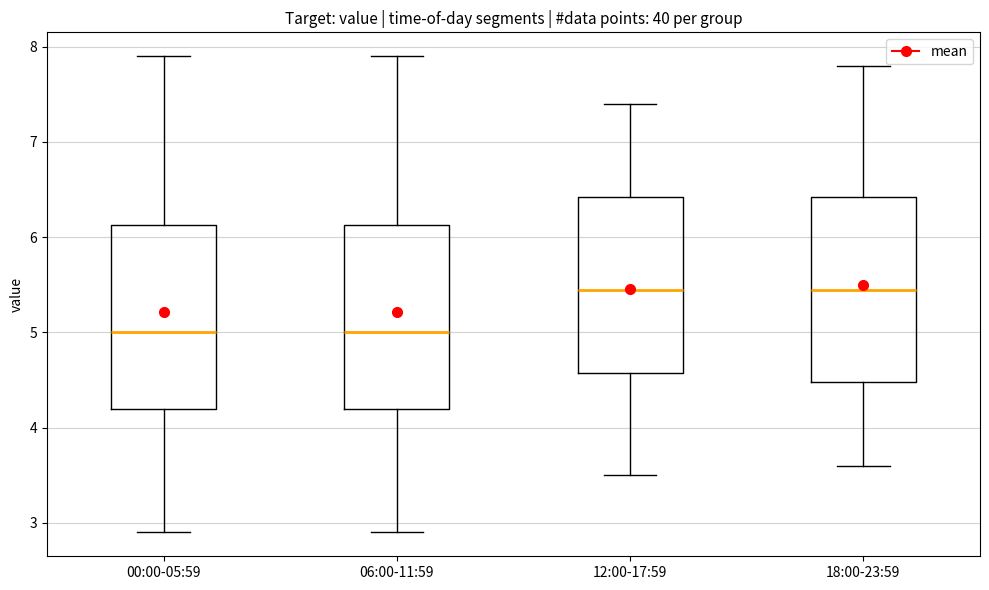

Where does the upper whisker of the box for 18:00-23:59 end on the y-axis? The values are not printed on the chart, so give them approximately, as read against the axis.

7.8